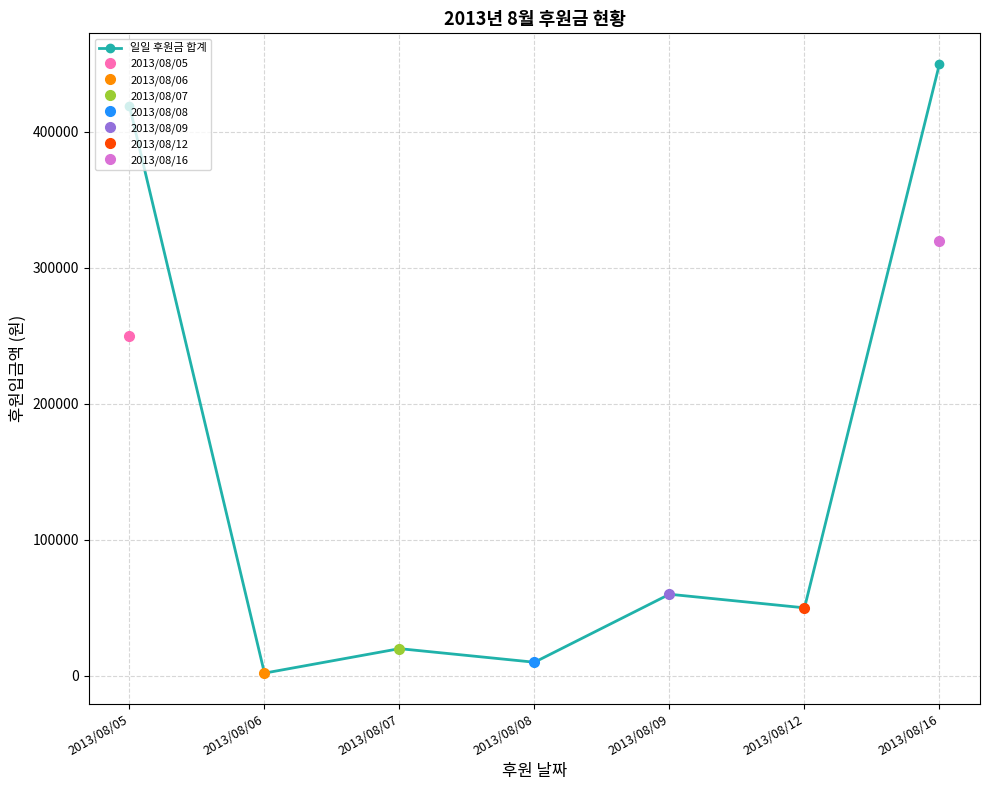

What is the difference between the second highest and second lowest values?

409000